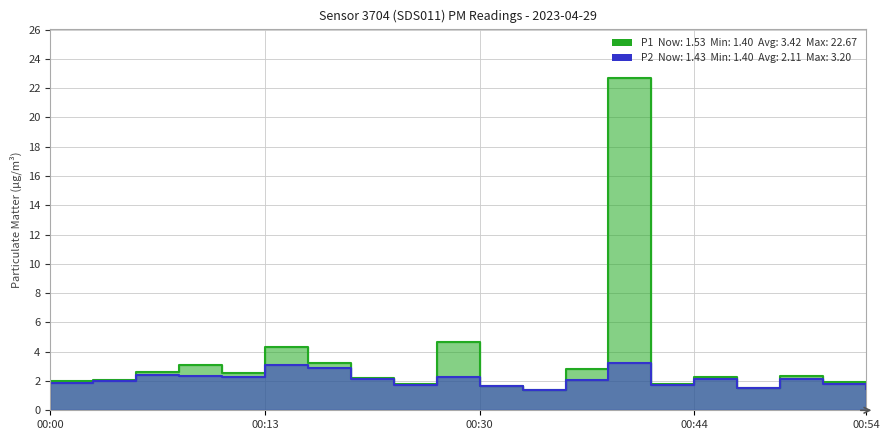

At which category does P2 reach its first local peak?

00:05